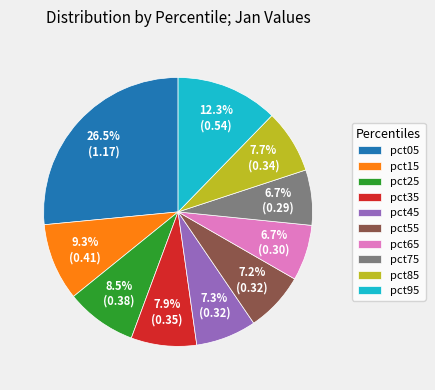

To the nearest percent, what portion does pct45 represent?

7%